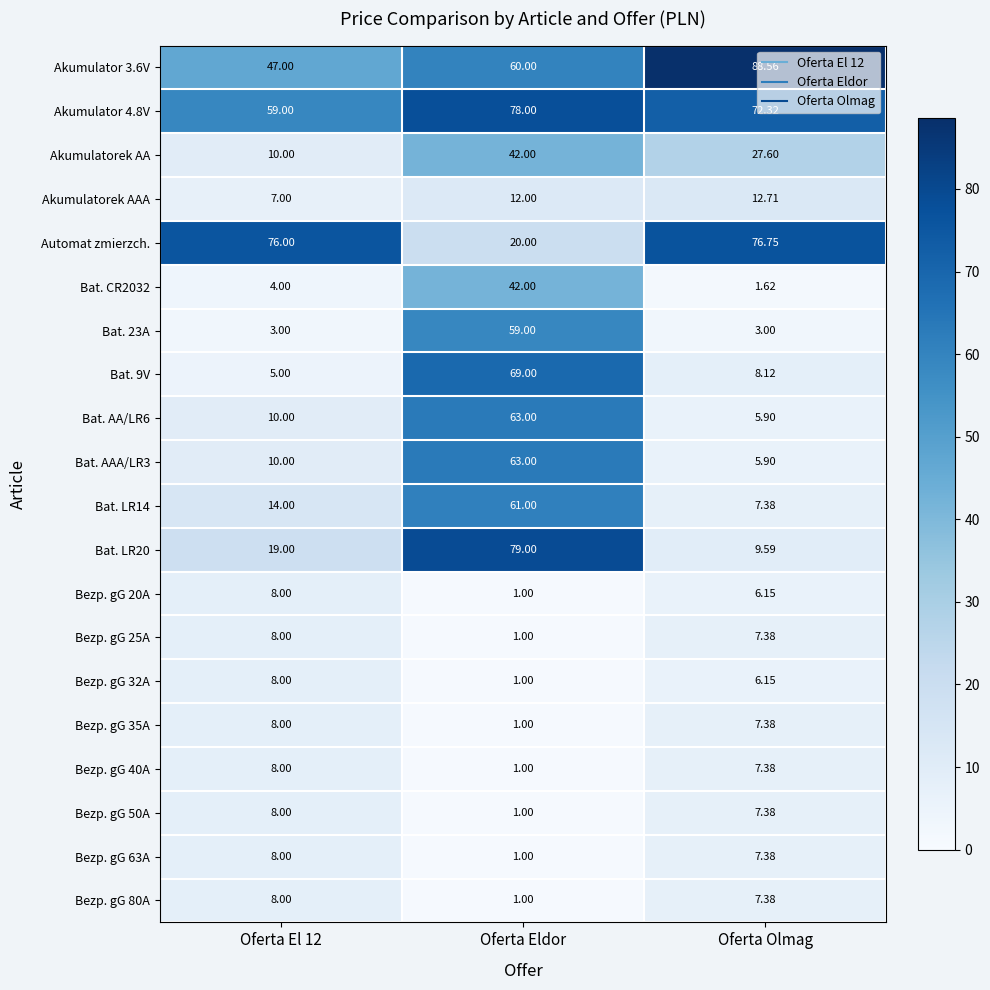

Is the value of Bat. CR2032 at Oferta Olmag greater than the value of Bezp. gG 25A at Oferta El 12?

No